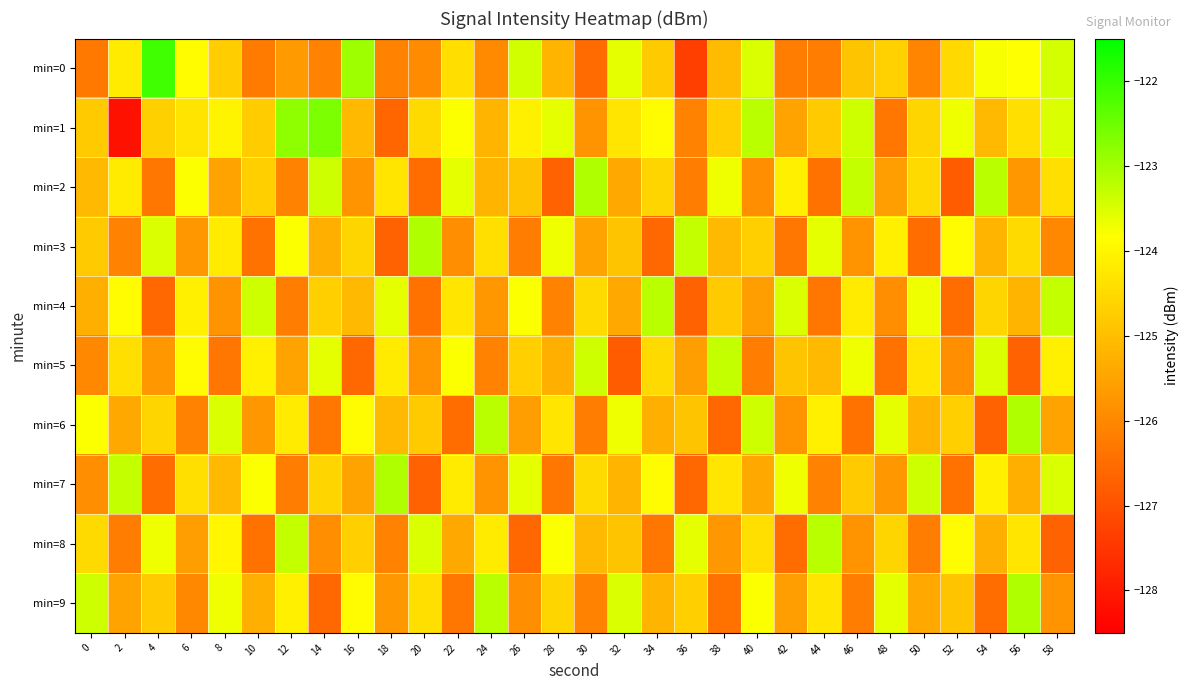

Reading left to right, what are all the values shown in this chart?

min=0: 0=-126.3	2=-124.2	4=-122.1	6=-123.9	8=-124.7	10=-126.2	12=-125.7	14=-126.1	16=-123.0	18=-126.1	20=-125.9	22=-124.4	24=-126.0	26=-123.4	28=-125.2	30=-126.5	32=-123.6	34=-124.8	36=-127.3	38=-125.1	40=-123.5	42=-126.2	44=-126.2	46=-124.9	48=-124.7	50=-126.1	52=-124.5	54=-123.8	56=-123.8	58=-123.4
min=1: 0=-124.8	2=-128.2	4=-124.7	6=-124.3	8=-124.0	10=-124.8	12=-122.8	14=-122.6	16=-125.1	18=-126.6	20=-124.5	22=-123.8	24=-125.2	26=-124.1	28=-123.6	30=-125.8	32=-124.3	34=-123.9	36=-126.1	38=-124.7	40=-123.2	42=-125.5	44=-124.8	46=-123.4	48=-126.3	50=-124.6	52=-123.7	54=-125.1	56=-124.4	58=-123.5
min=2: 0=-125.1	2=-124.2	4=-126.3	6=-123.8	8=-125.5	10=-124.7	12=-126.1	14=-123.4	16=-125.8	18=-124.3	20=-126.5	22=-123.6	24=-125.2	26=-124.9	28=-126.7	30=-123.1	32=-125.4	34=-124.6	36=-126.2	38=-123.7	40=-125.9	42=-124.1	44=-126.4	46=-123.3	48=-125.6	50=-124.5	52=-126.8	54=-123.2	56=-125.7	58=-124.4
min=3: 0=-124.8	2=-126.1	4=-123.5	6=-125.7	8=-124.2	10=-126.4	12=-123.8	14=-125.3	16=-124.6	18=-126.7	20=-123.1	22=-125.9	24=-124.4	26=-126.2	28=-123.7	30=-125.5	32=-124.9	34=-126.6	36=-123.3	38=-125.1	40=-124.7	42=-126.3	44=-123.6	46=-125.8	48=-124.1	50=-126.5	52=-123.9	54=-125.2	56=-124.5	58=-126.0
min=4: 0=-125.3	2=-123.9	4=-126.6	6=-124.1	8=-125.8	10=-123.4	12=-126.2	14=-124.7	16=-125.1	18=-123.6	20=-126.4	22=-124.3	24=-125.7	26=-123.8	28=-126.1	30=-124.5	32=-125.4	34=-123.2	36=-126.7	38=-124.8	40=-125.6	42=-123.5	44=-126.3	46=-124.2	48=-125.9	50=-123.7	52=-126.5	54=-124.6	56=-125.2	58=-123.3
min=5: 0=-126.0	2=-124.4	4=-125.7	6=-123.9	8=-126.3	10=-124.1	12=-125.5	14=-123.6	16=-126.6	18=-124.2	20=-125.8	22=-123.8	24=-126.1	26=-124.7	28=-125.3	30=-123.4	32=-126.8	34=-124.5	36=-125.6	38=-123.3	40=-126.2	42=-124.9	44=-125.1	46=-123.7	48=-126.4	50=-124.3	52=-125.9	54=-123.5	56=-126.7	58=-124.1
min=6: 0=-123.8	2=-125.4	4=-124.6	6=-126.1	8=-123.5	10=-125.7	12=-124.2	14=-126.3	16=-123.9	18=-125.1	20=-124.8	22=-126.5	24=-123.2	26=-125.6	28=-124.3	30=-126.2	32=-123.7	34=-125.3	36=-124.9	38=-126.6	40=-123.4	42=-125.8	44=-124.1	46=-126.4	48=-123.6	50=-125.2	52=-124.7	54=-126.7	56=-123.1	58=-125.5
min=7: 0=-125.9	2=-123.3	4=-126.5	6=-124.4	8=-125.1	10=-123.8	12=-126.2	14=-124.6	16=-125.5	18=-123.1	20=-126.7	22=-124.2	24=-125.8	26=-123.6	28=-126.3	30=-124.5	32=-125.2	34=-123.9	36=-126.6	38=-124.3	40=-125.4	42=-123.7	44=-126.1	46=-124.8	48=-125.7	50=-123.4	52=-126.4	54=-124.1	56=-125.3	58=-123.5
min=8: 0=-124.5	2=-126.2	4=-123.7	6=-125.6	8=-124.0	10=-126.4	12=-123.3	14=-125.9	16=-124.7	18=-126.1	20=-123.5	22=-125.4	24=-124.2	26=-126.6	28=-123.8	30=-125.1	32=-124.9	34=-126.3	36=-123.6	38=-125.7	40=-124.4	42=-126.5	44=-123.2	46=-125.8	48=-124.6	50=-126.2	52=-123.9	54=-125.3	56=-124.3	58=-126.7
min=9: 0=-123.4	2=-125.5	4=-124.8	6=-126.0	8=-123.7	10=-125.3	12=-124.1	14=-126.6	16=-123.9	18=-125.7	20=-124.4	22=-126.3	24=-123.2	26=-125.9	28=-124.6	30=-126.1	32=-123.5	34=-125.2	36=-124.7	38=-126.4	40=-123.8	42=-125.6	44=-124.3	46=-126.2	48=-123.6	50=-125.4	52=-124.9	54=-126.5	56=-123.1	58=-125.8